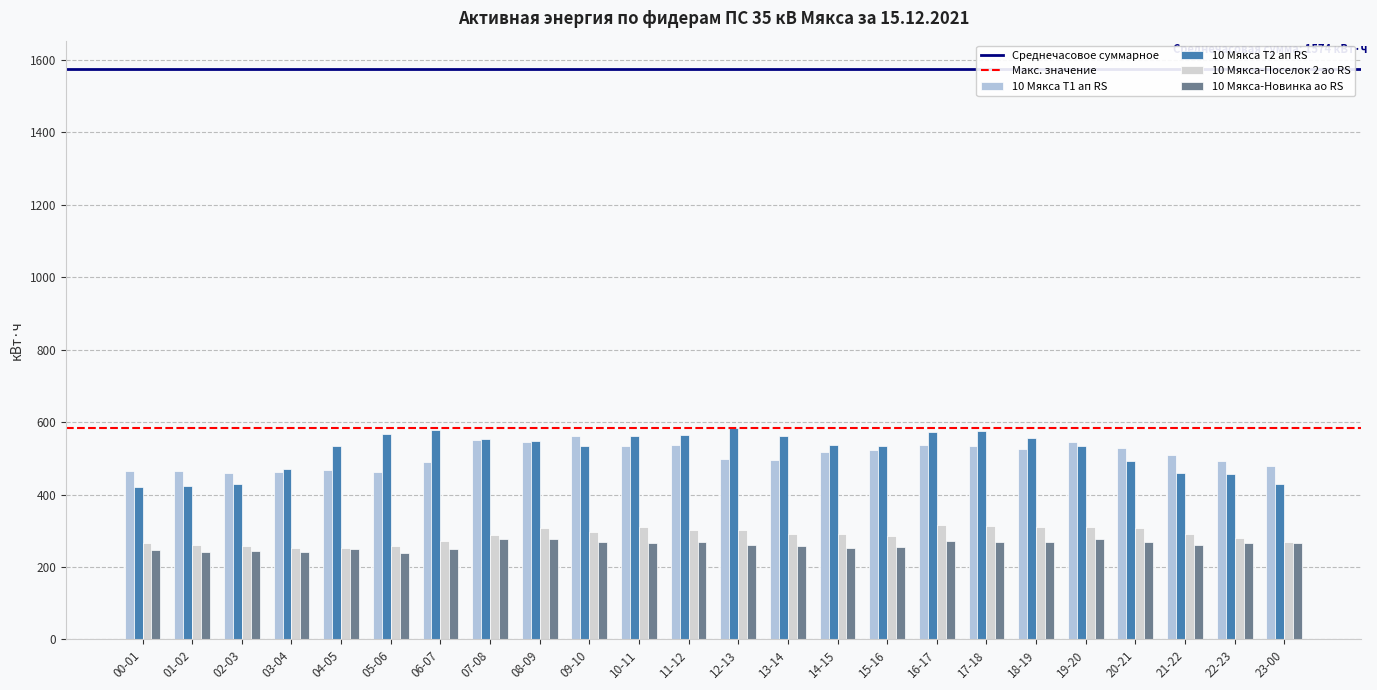

True or false: 10 Мякса Т2 ап RS has a value of 140.7 at 12-13.

False